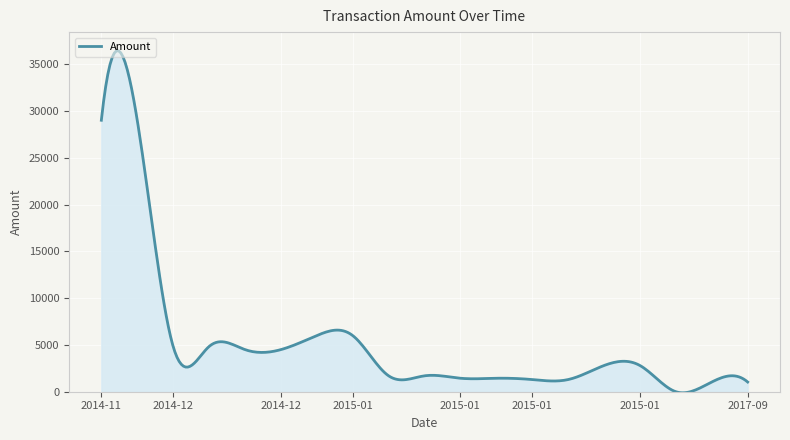

What is the difference between the maximum and minimum values?

36532.3